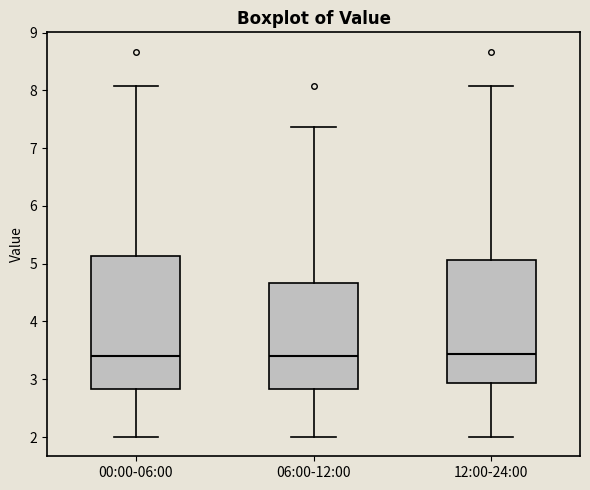

Where is the lower edge of the box for 12:00-24:00 on the y-axis? The values are not printed on the chart, so give them approximately, as read against the axis.

2.9